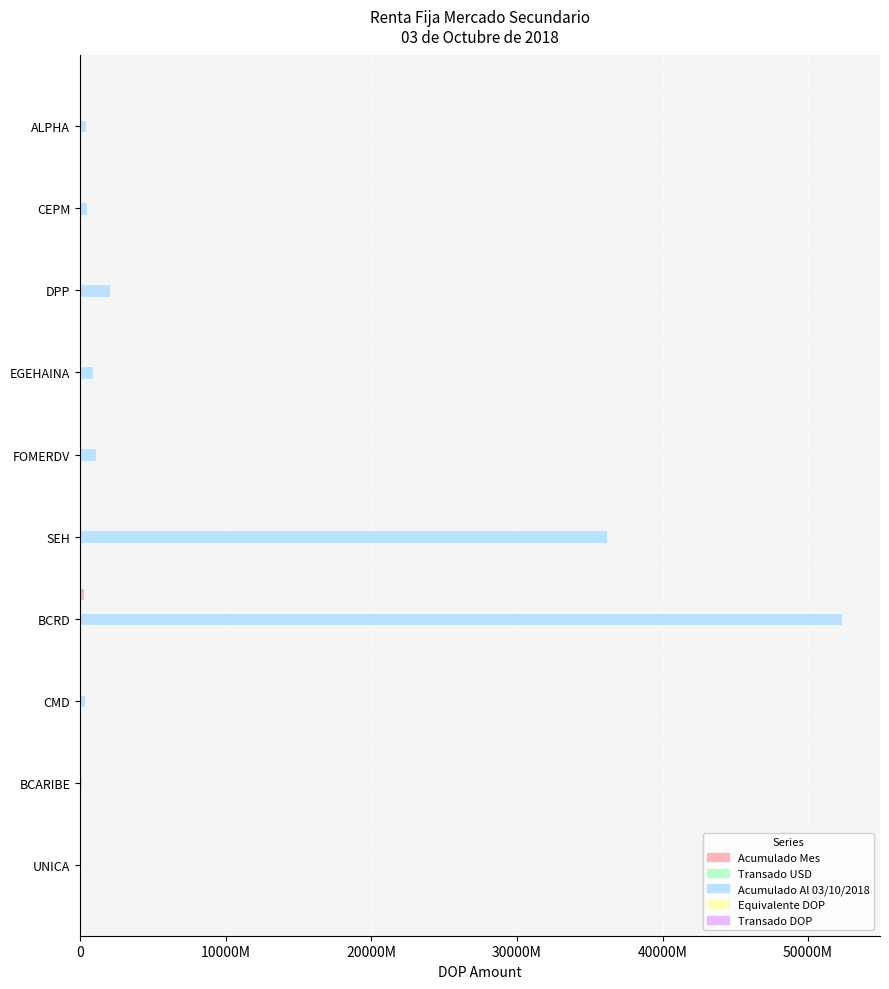

Which series has the largest range (max minus min)?

Acumulado Al 03/10/2018